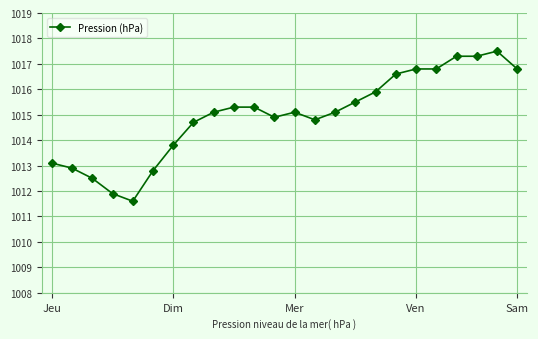

What is the value of the 4th point from the left?

1011.9